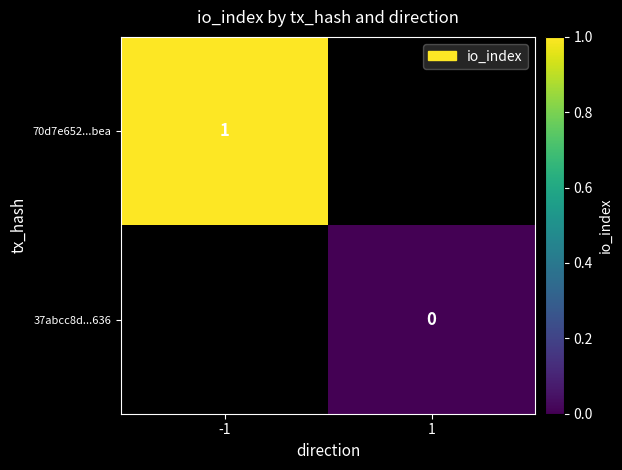

True or false: 70d7e652...bea has a value of 2 at -1.

False